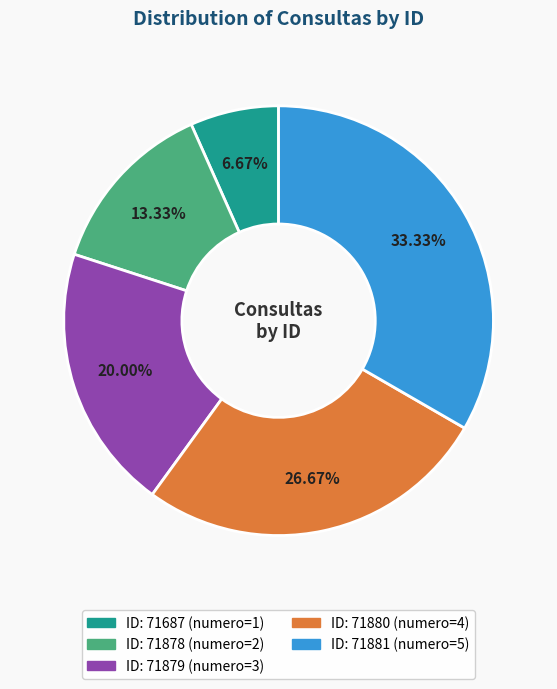

Does any single category account for the majority?

No